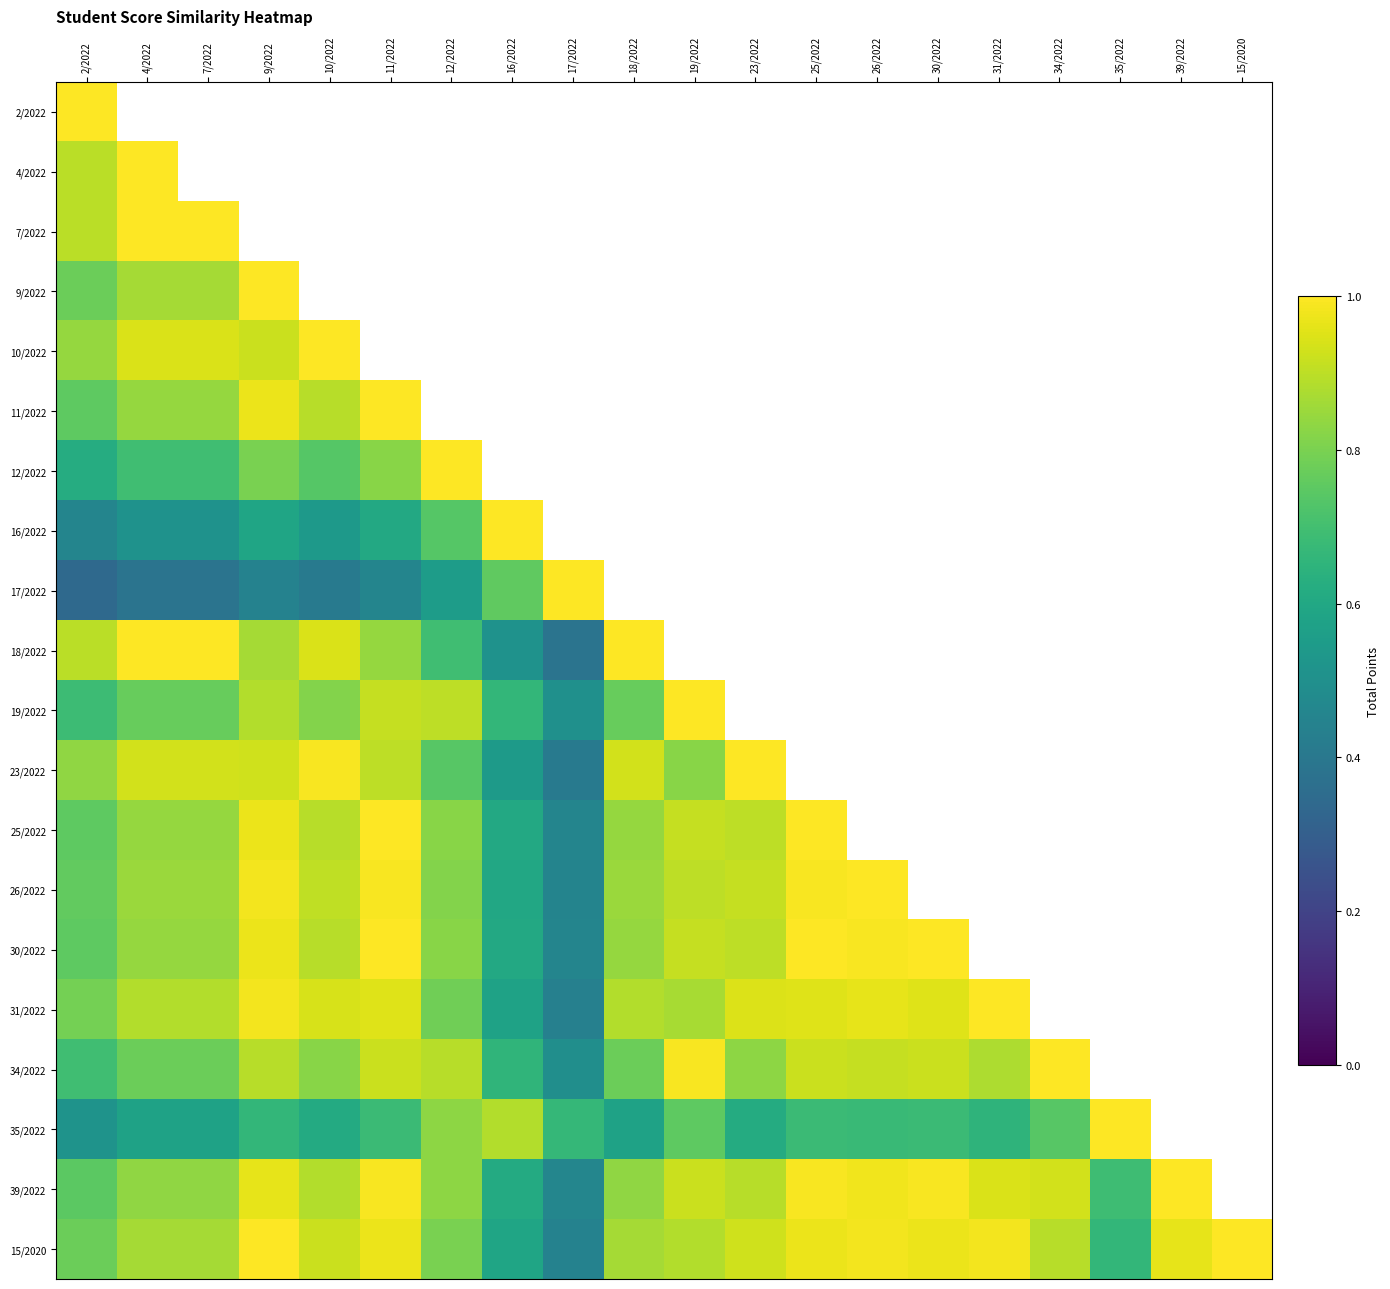

The value of 11/2022 at 11/2022 is 1.0. True or false?

True